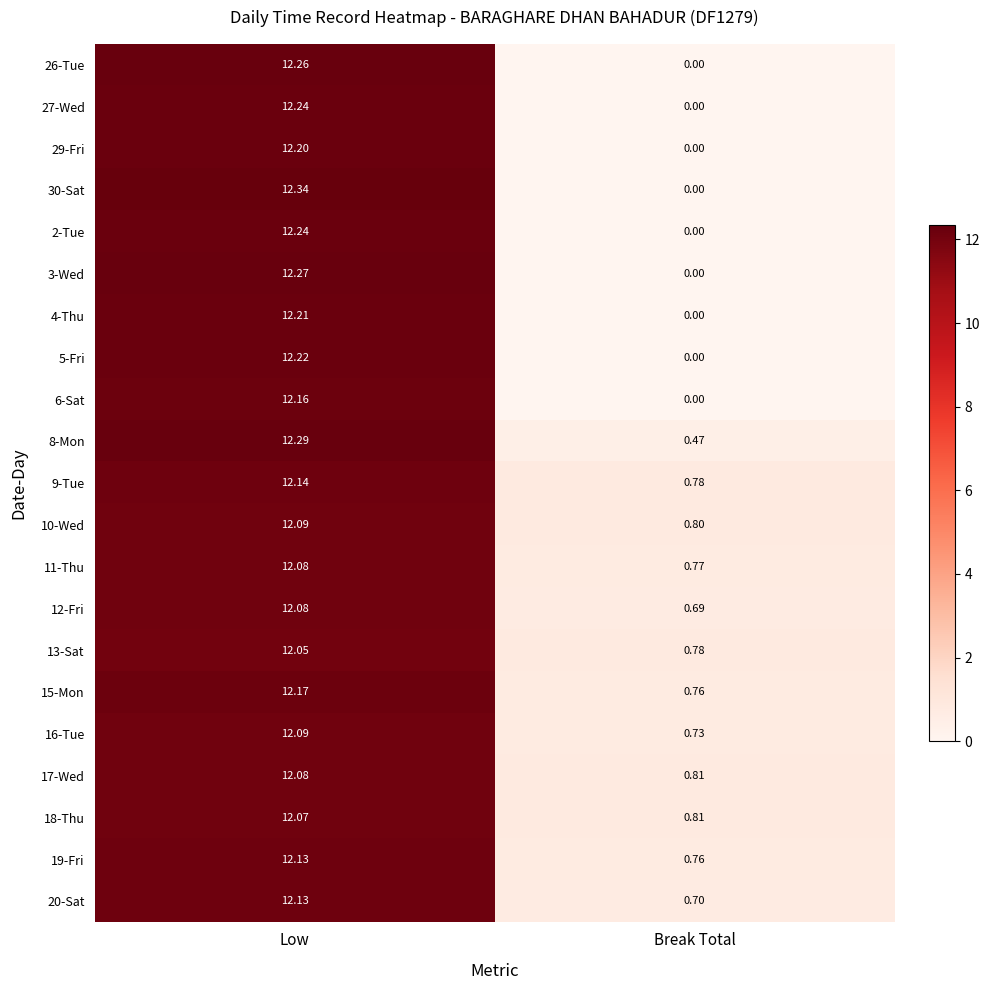

Where is 29-Fri nearest to the value 6?

Break Total